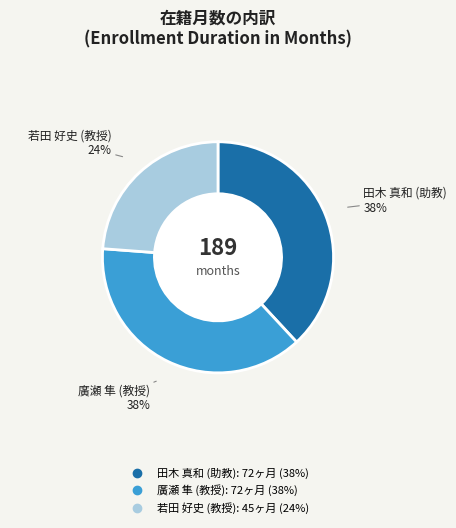

What percentage is the 田木 真和 (助教) slice, to the nearest percent?

38%